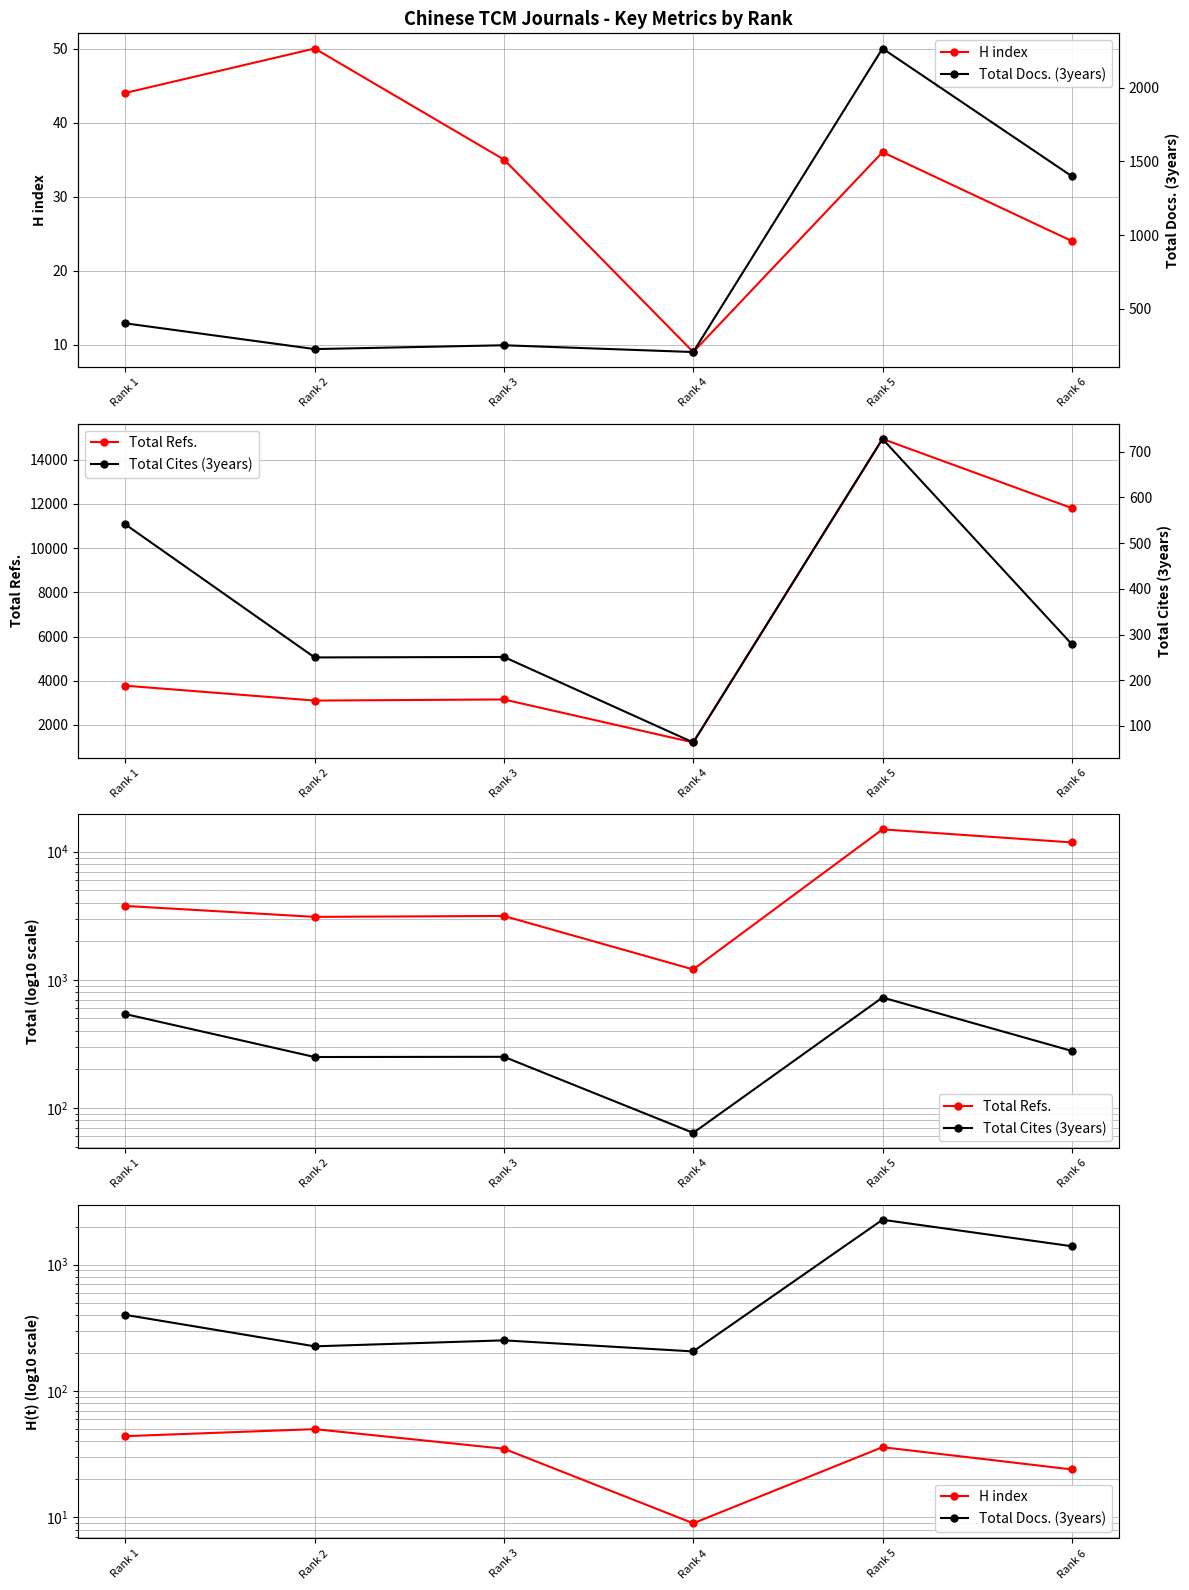

What is the difference between the highest and lowest values at Rank 4?

1197